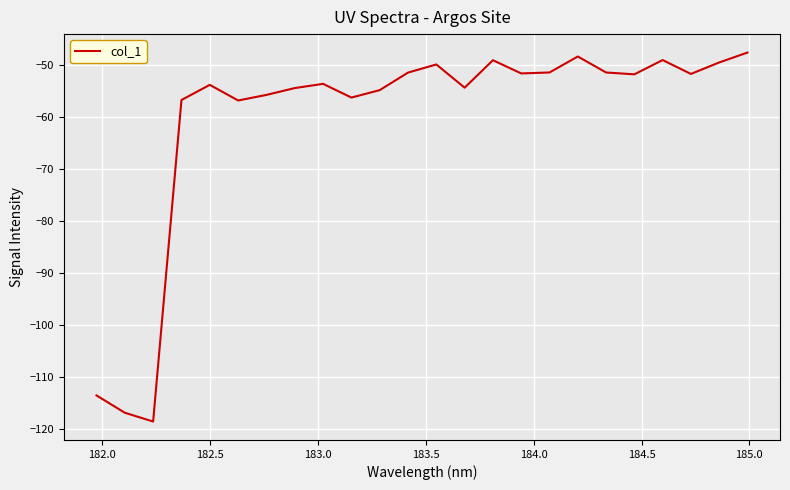

What is the difference between the maximum and minimum values?

70.9